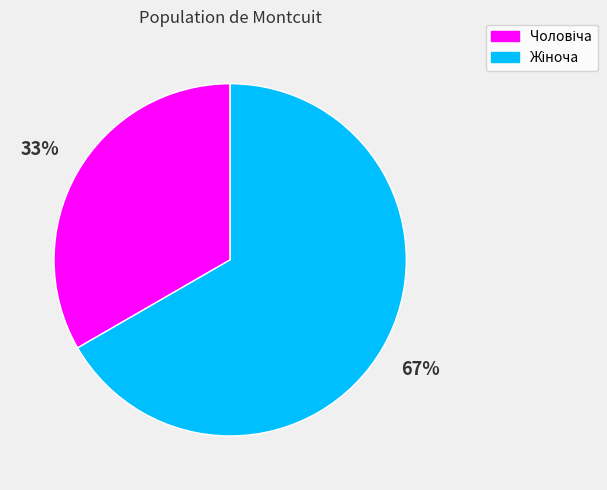

Is there any slice that represents more than half of the pie?

Yes